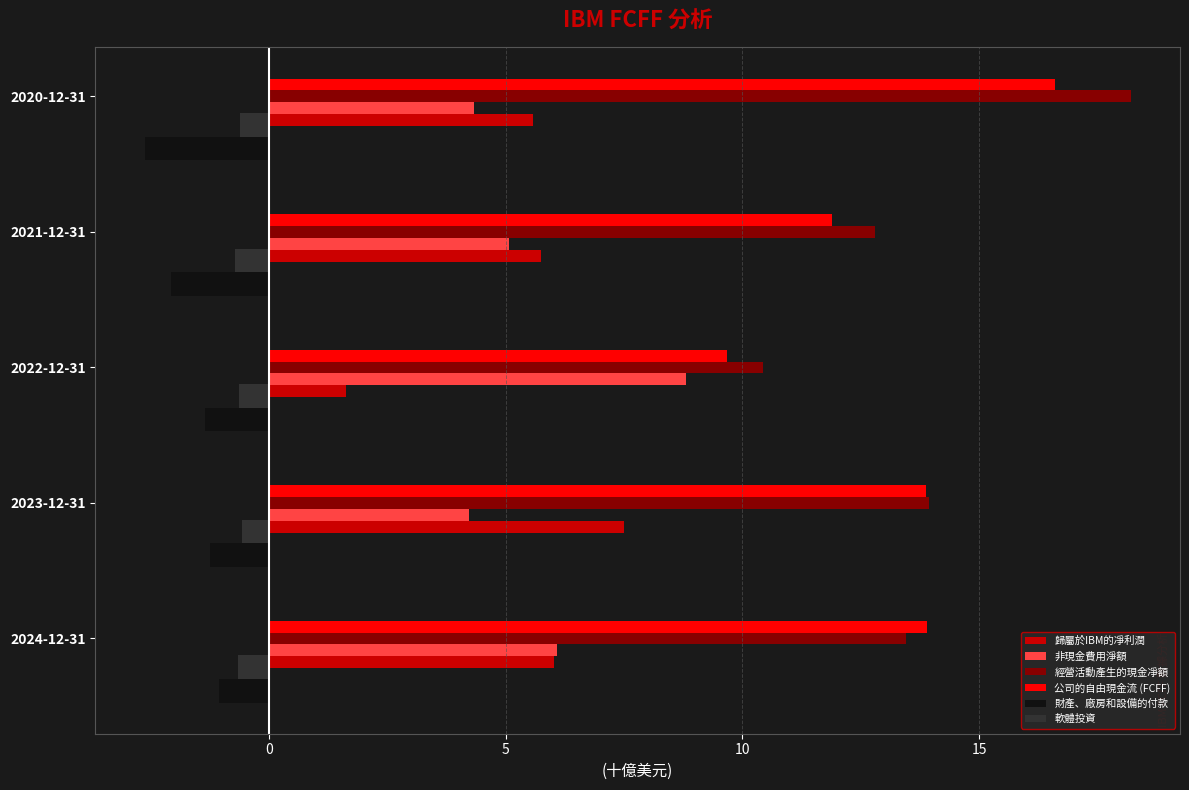

What is the maximum value shown in the chart?

18.2